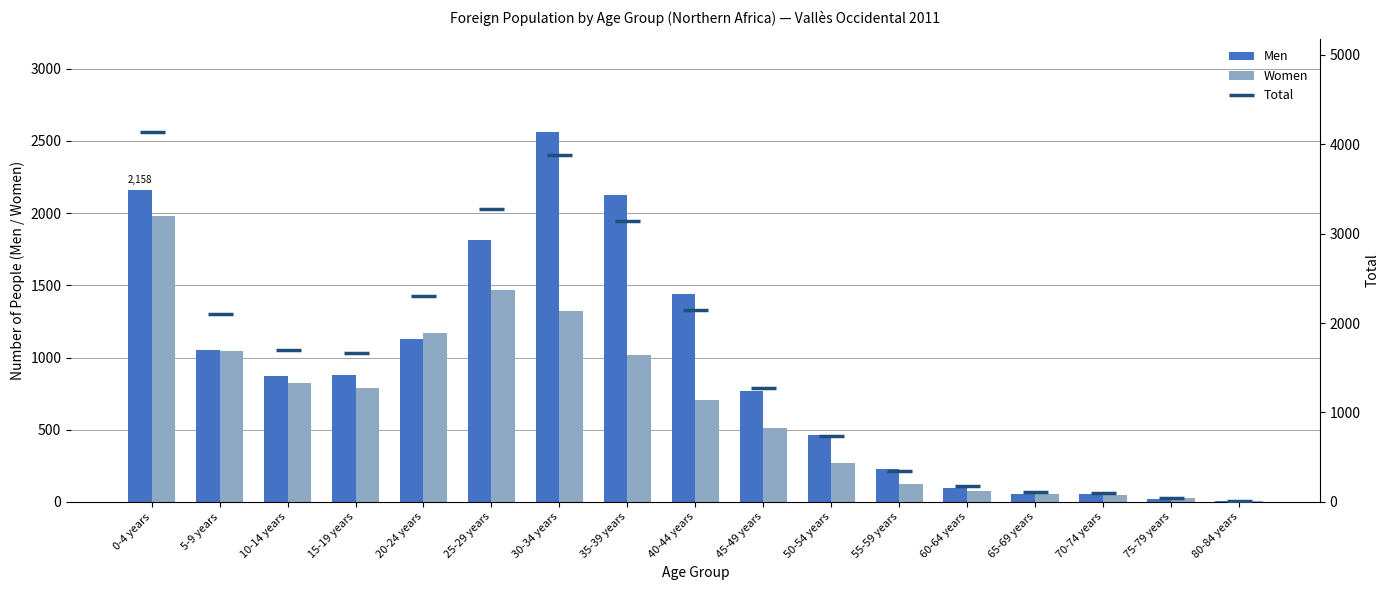

Reading right to left, list all the values displayed in this chart.

Men: 80-84 years=7	75-79 years=19	70-74 years=53	65-69 years=56	60-64 years=98	55-59 years=226	50-54 years=461	45-49 years=767	40-44 years=1441	35-39 years=2125	30-34 years=2564	25-29 years=1813	20-24 years=1130	15-19 years=877	10-14 years=874	5-9 years=1055	0-4 years=2158
Women: 80-84 years=6	75-79 years=27	70-74 years=49	65-69 years=55	60-64 years=75	55-59 years=122	50-54 years=273	45-49 years=509	40-44 years=707	35-39 years=1017	30-34 years=1319	25-29 years=1465	20-24 years=1170	15-19 years=790	10-14 years=827	5-9 years=1044	0-4 years=1980
Total: 80-84 years=13	75-79 years=46	70-74 years=102	65-69 years=111	60-64 years=173	55-59 years=348	50-54 years=734	45-49 years=1276	40-44 years=2148	35-39 years=3142	30-34 years=3883	25-29 years=3278	20-24 years=2300	15-19 years=1667	10-14 years=1701	5-9 years=2099	0-4 years=4138